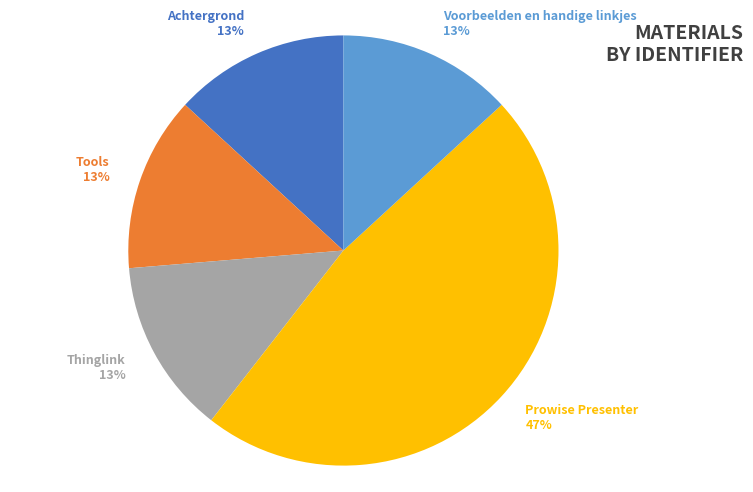

True or false: Thinglink accounts for 13% of the total.

True